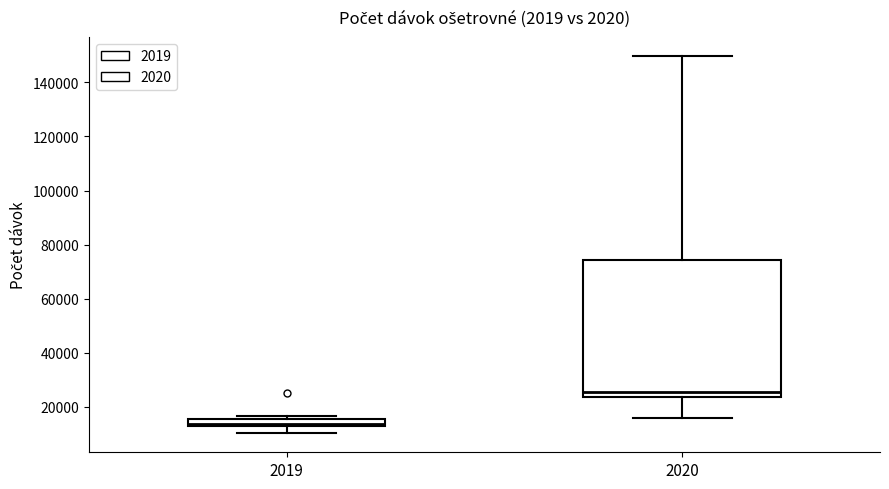

Which box's median line is the highest?

2020